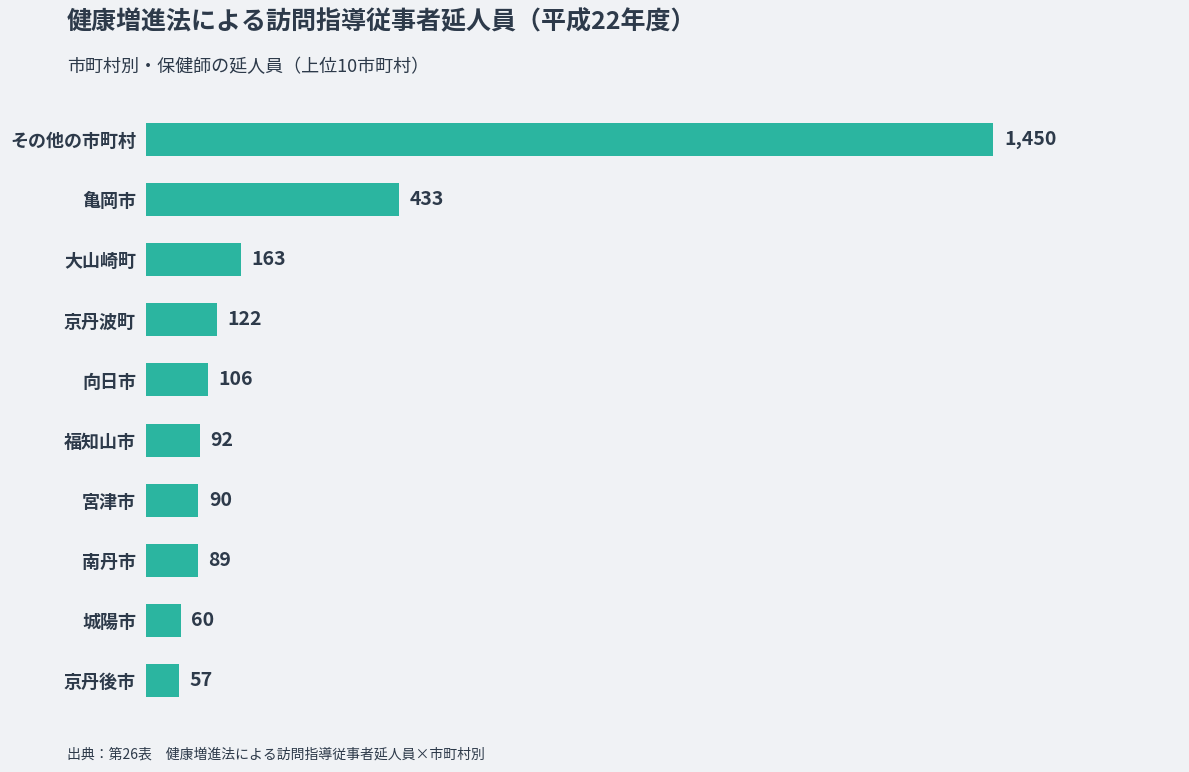

Reading top to bottom, transcribe all the data shown in this chart.

1450	433	163	122	106	92	90	89	60	57